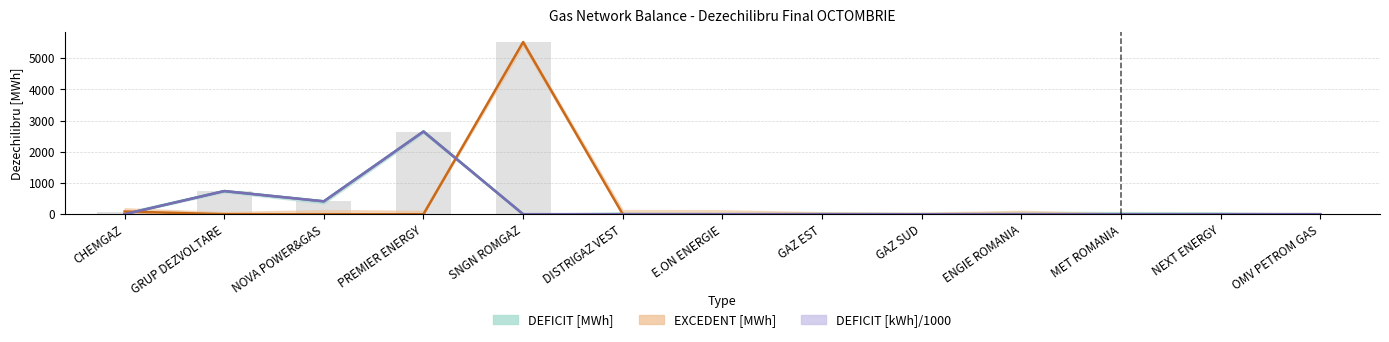

Which series has the largest range (max minus min)?

EXCEDENT [MWh]